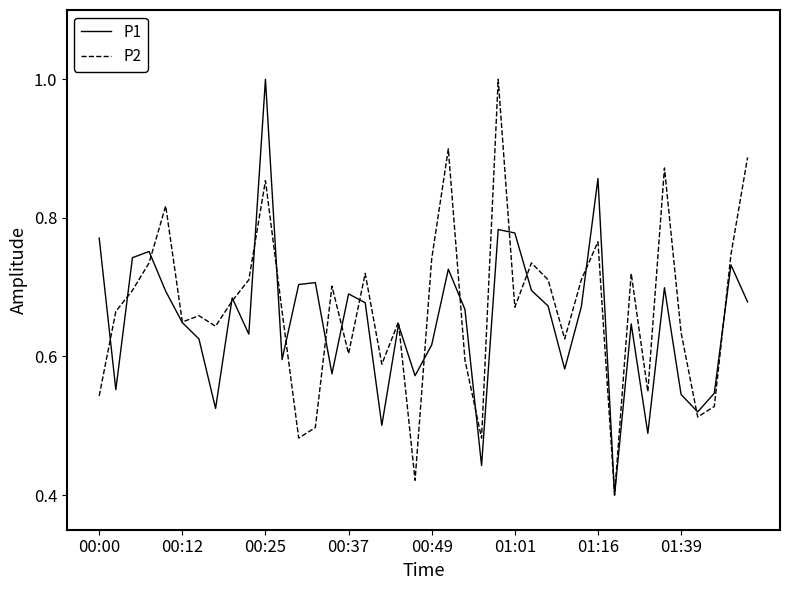

What is the greatest value displayed?

1.0